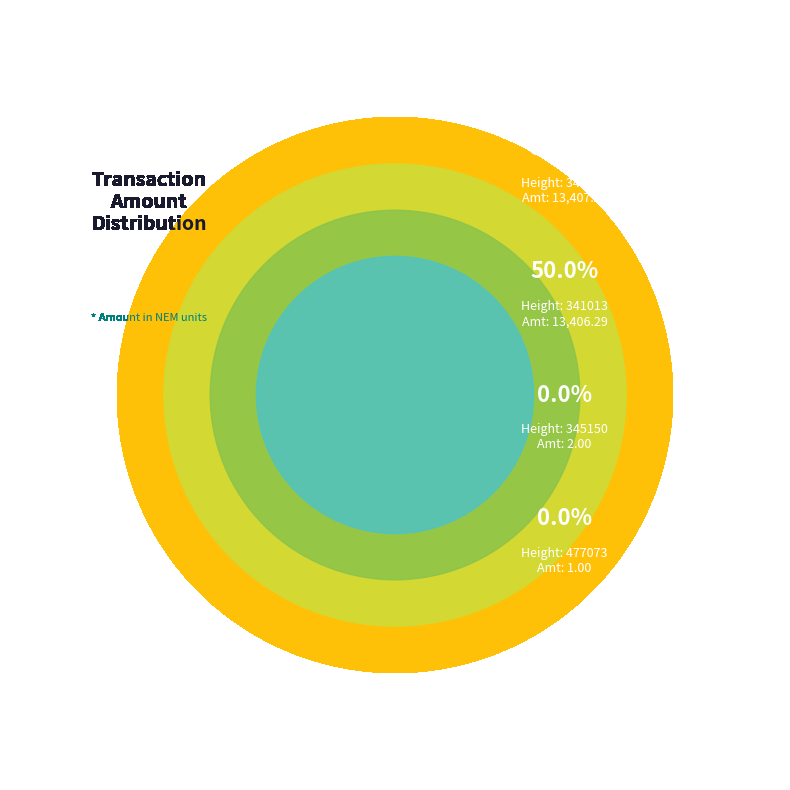

How many slices are in this pie chart?

4